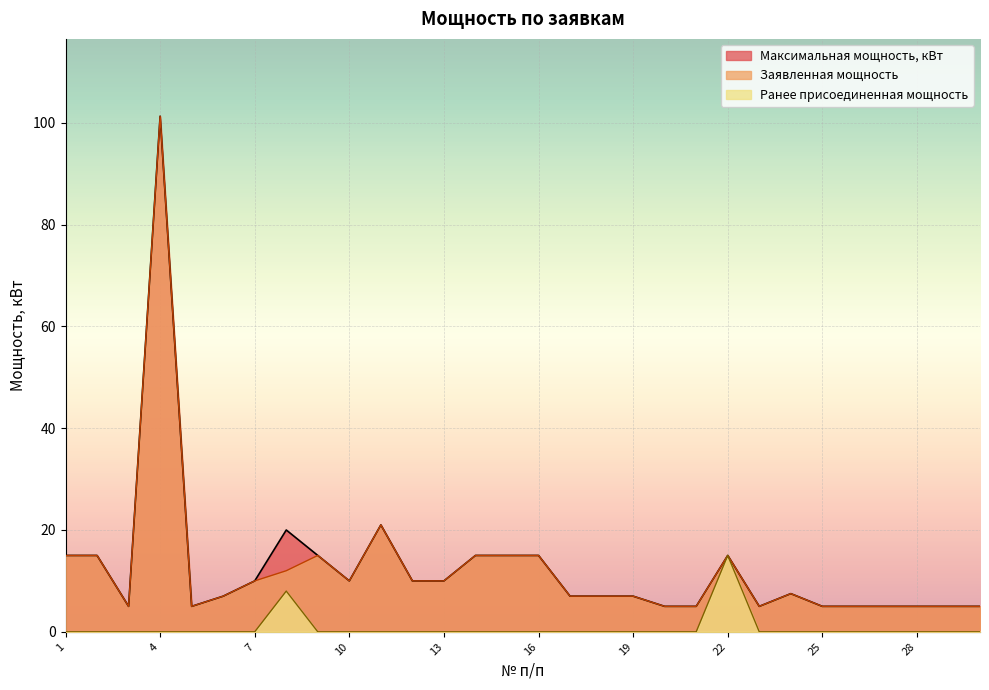

Where is the first local maximum for Ранее присоединенная мощность?

8